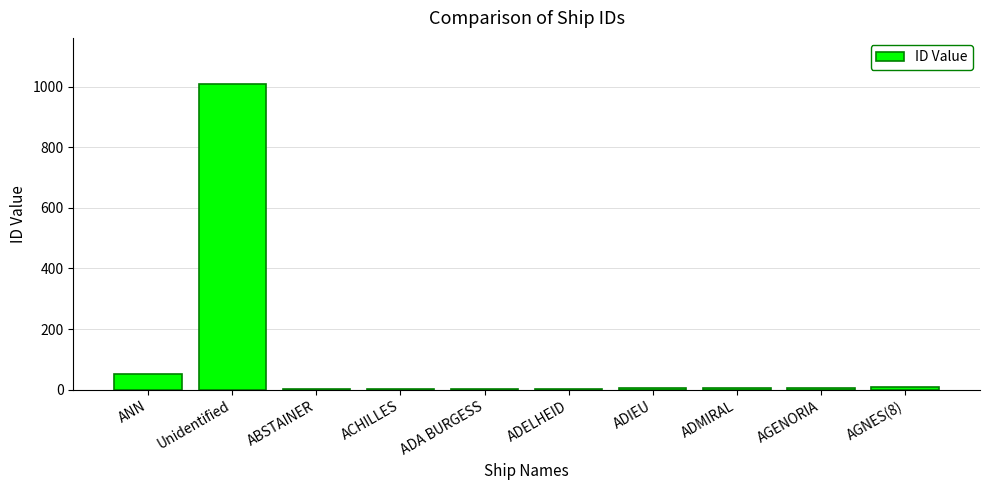

What is the sum of the values at AGNES(8) and ADELHEID?

12